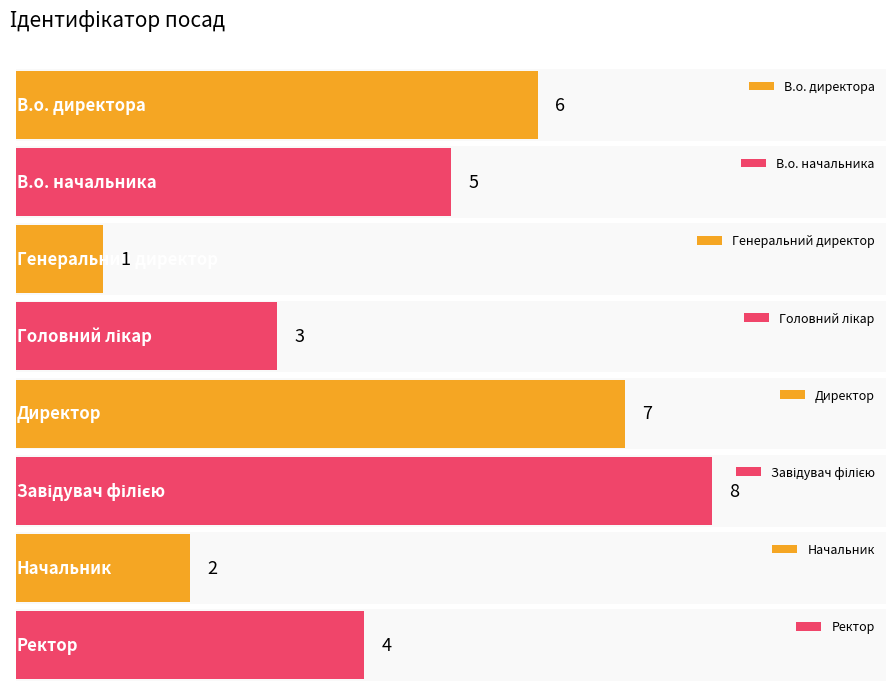

What is the ratio of the value at Головний лікар to the value at Начальник?

1.5